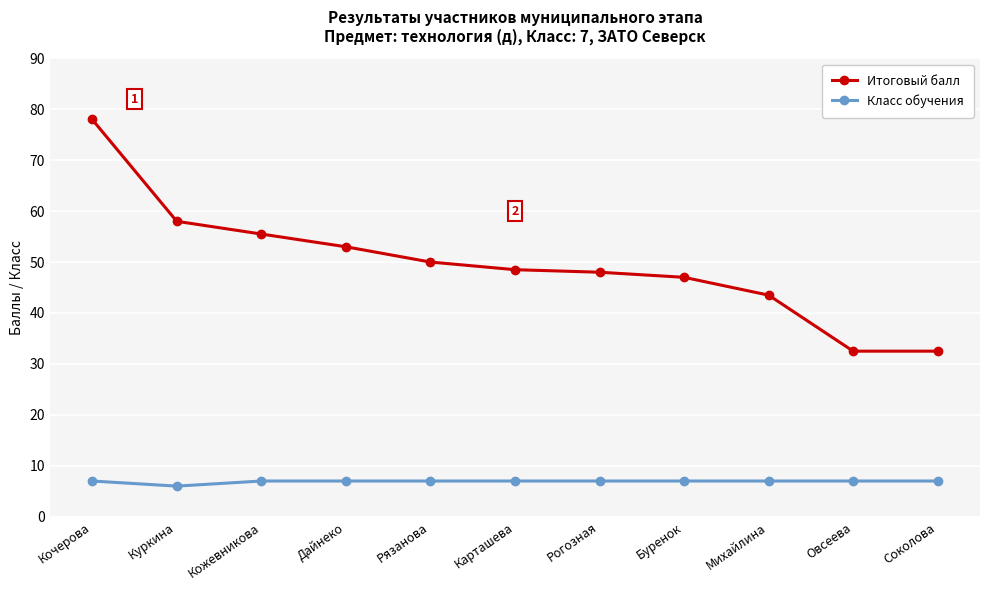

How many data points does each series have?

11